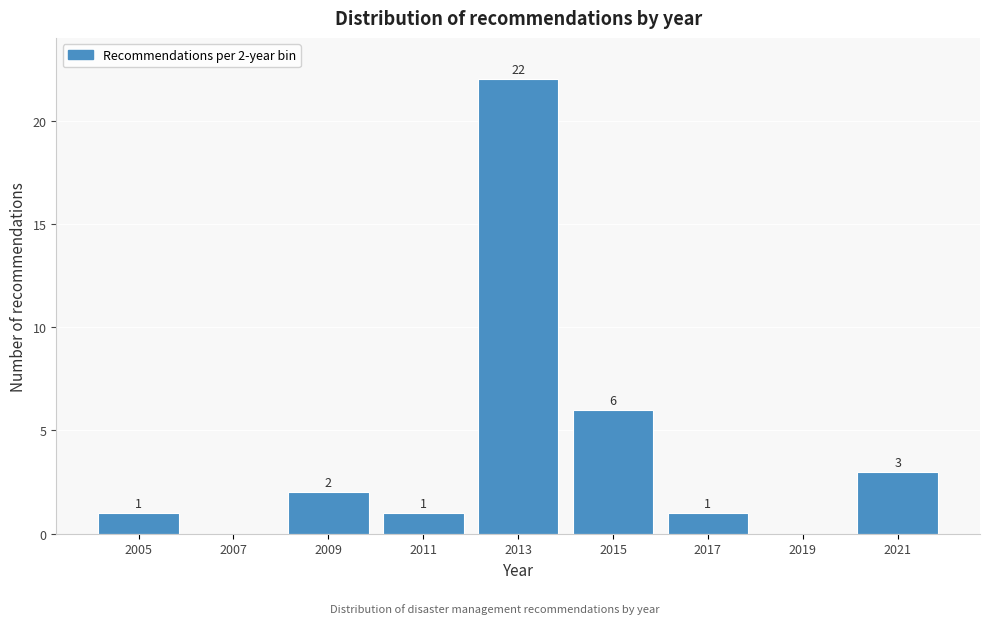

Over which range of the x-axis is the bar tallest?

2012 to 2014